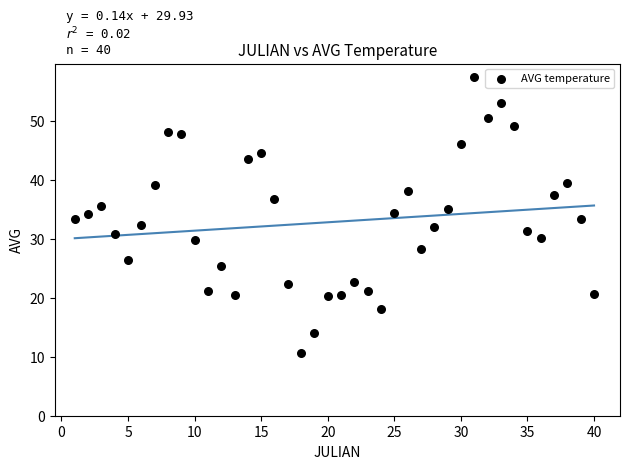

What is the range of Y values (max minus min)?

46.6